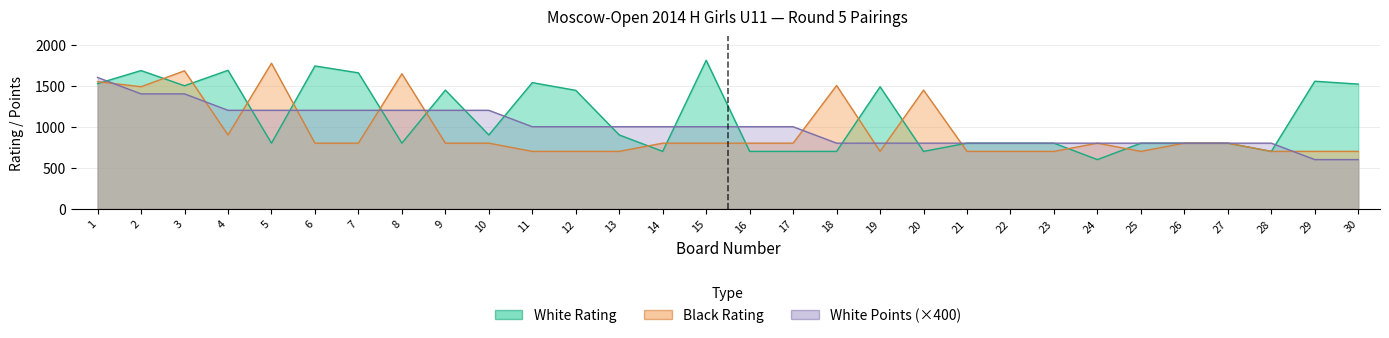

What is the value of the Black Rating point at the 10th from the left?

800